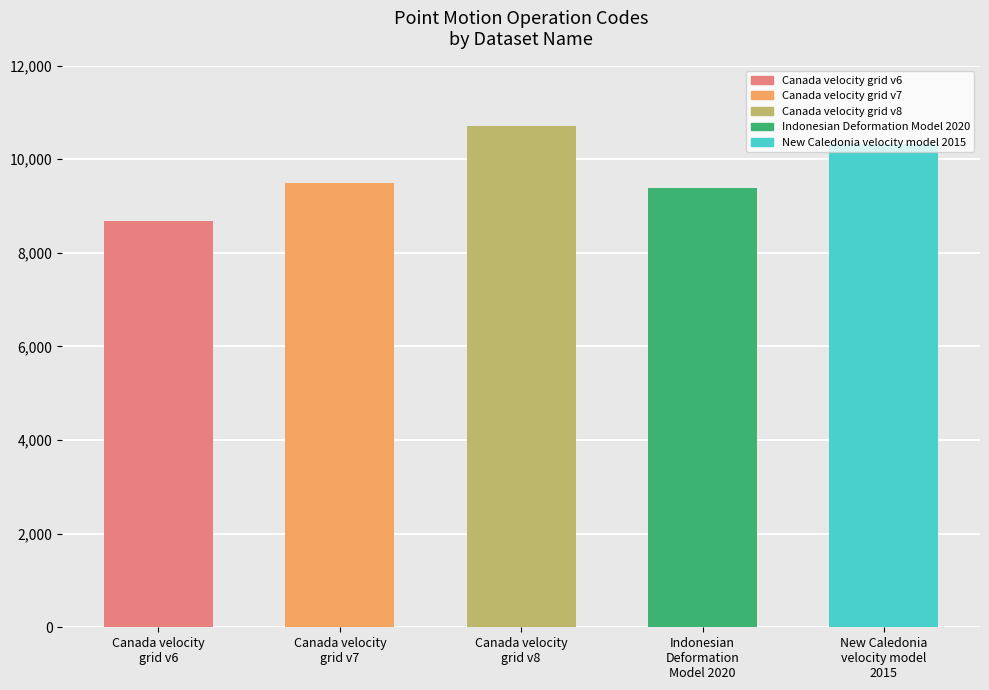

What is the ratio of the value at Canada velocity
grid v7 to the value at Canada velocity
grid v6?

1.1